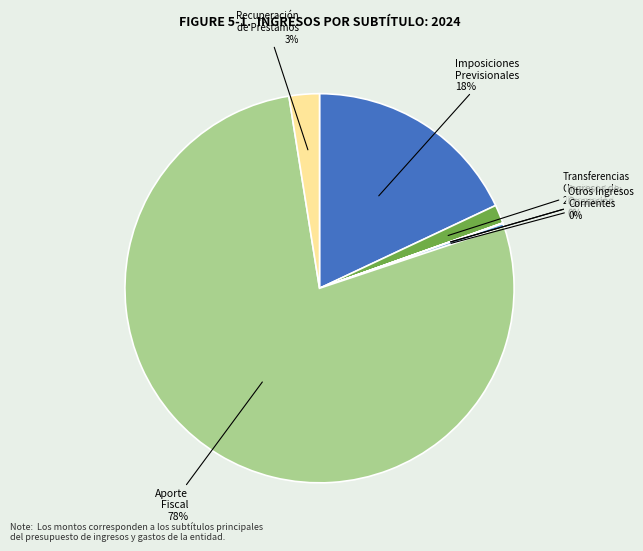

To the nearest percent, what is the average slice percentage?

14%